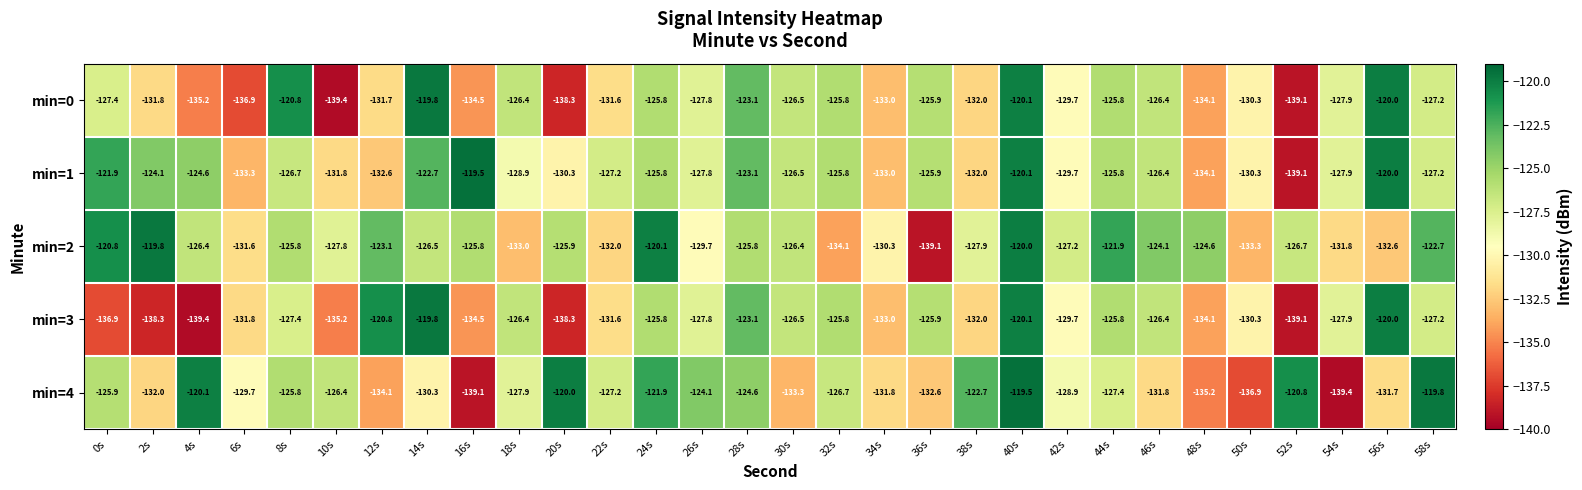

Which series has the largest range (max minus min)?

min=4